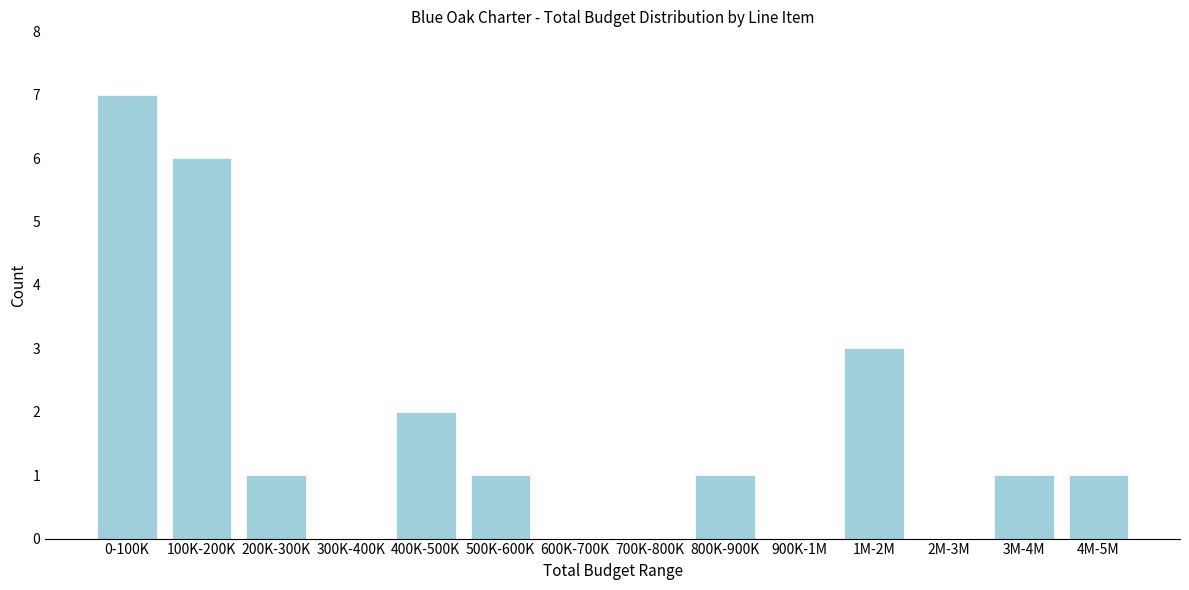

Reading right to left, transcribe all the data shown in this chart.

4M-5M=1	3M-4M=1	2M-3M=0	1M-2M=3	900K-1M=0	800K-900K=1	700K-800K=0	600K-700K=0	500K-600K=1	400K-500K=2	300K-400K=0	200K-300K=1	100K-200K=6	0-100K=7